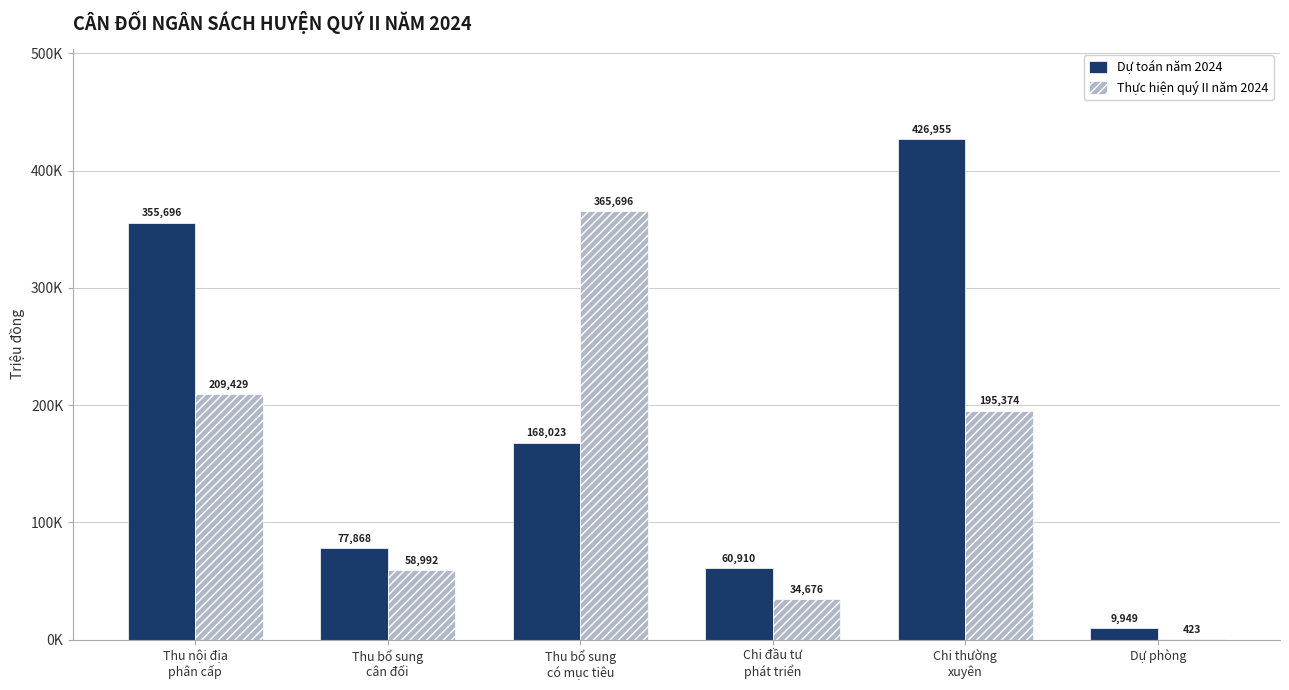

Are the bars horizontal?

No